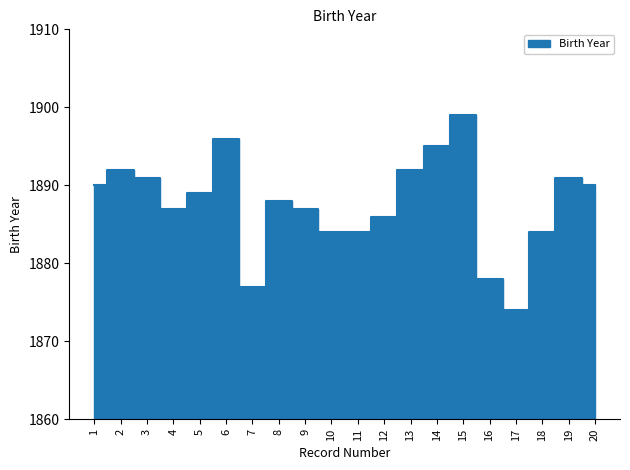

How many lines are shown in the chart?

1